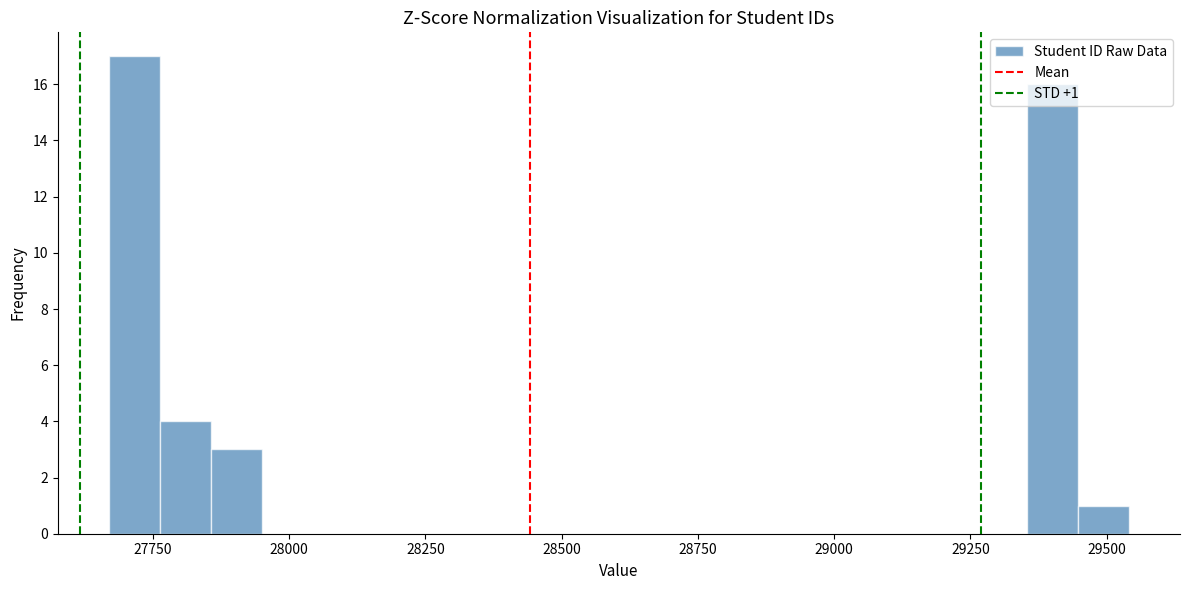

Around what value on the x-axis is the tallest bar? Give the approximate position of its centre, as read against the axis.

27700